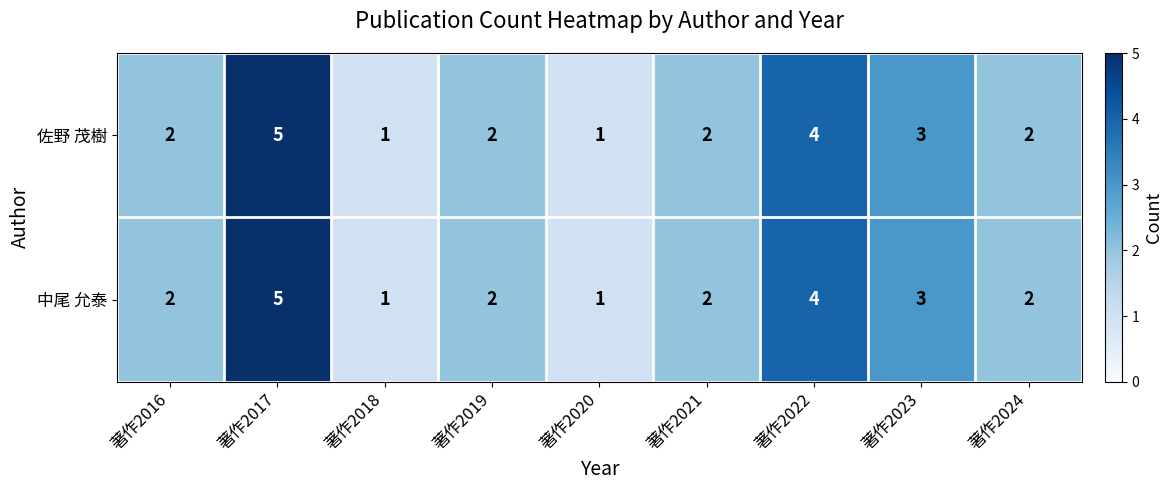

Reading right to left, what are all the values shown in this chart?

佐野 茂樹: 2	3	4	2	1	2	1	5	2
中尾 允泰: 2	3	4	2	1	2	1	5	2